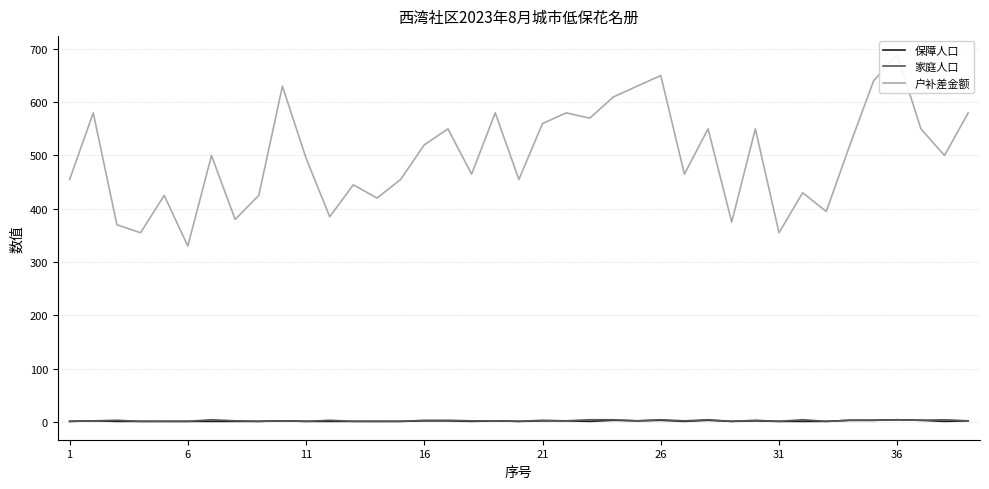

What is the value of the 家庭人口 point at the 32nd from the left?

4